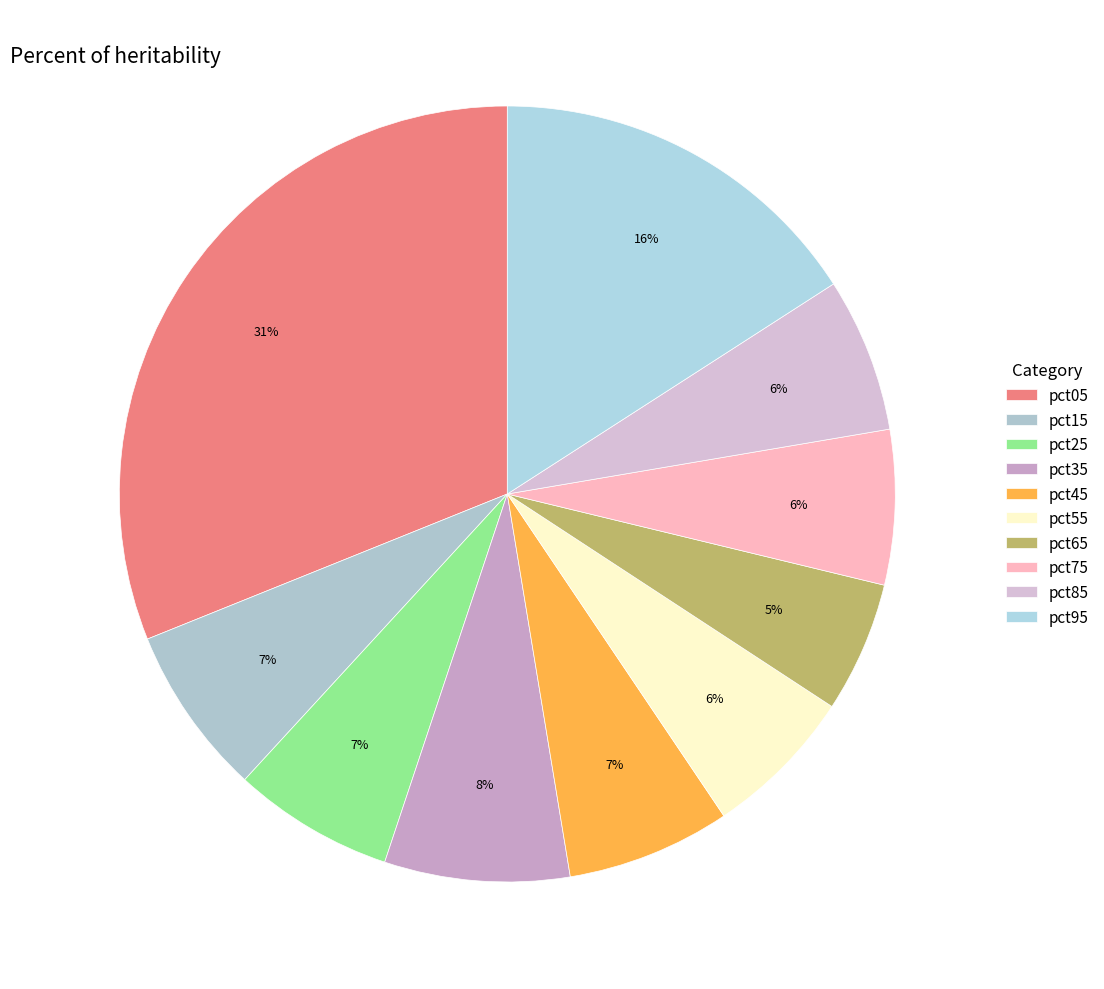

To the nearest percent, what percentage of the pie is pct95?

16%